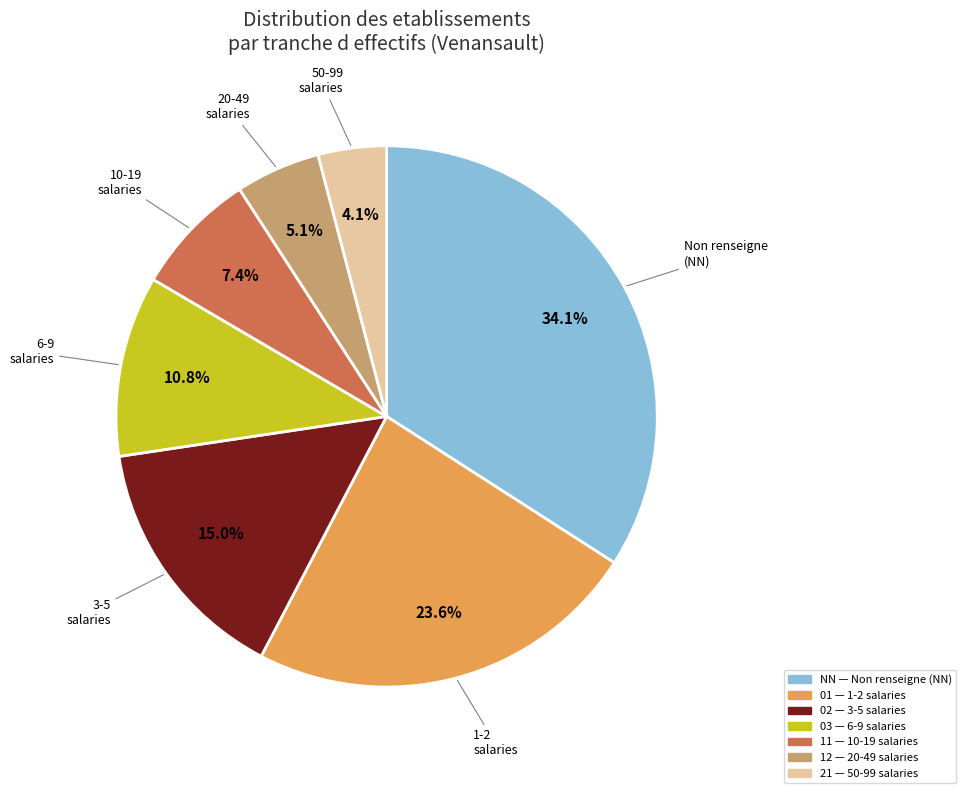

Which category has the smallest portion of the pie?

21